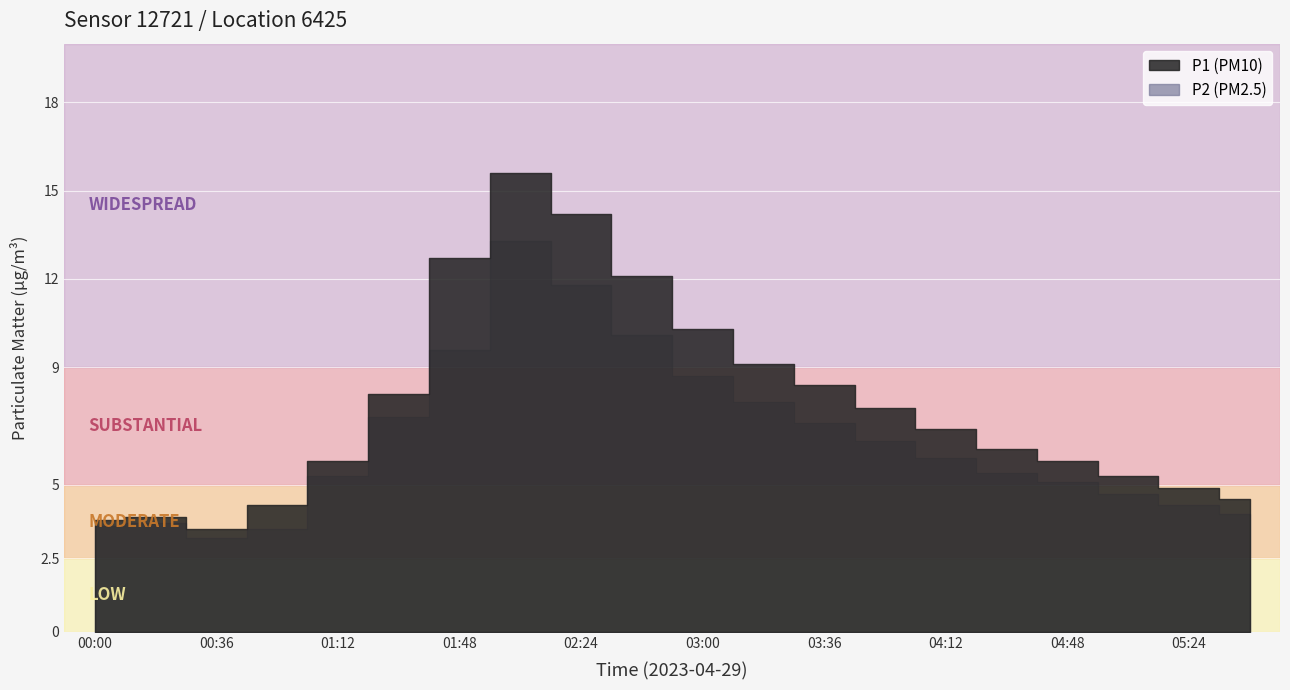

What is the label of the 10th point from the right?

03:00